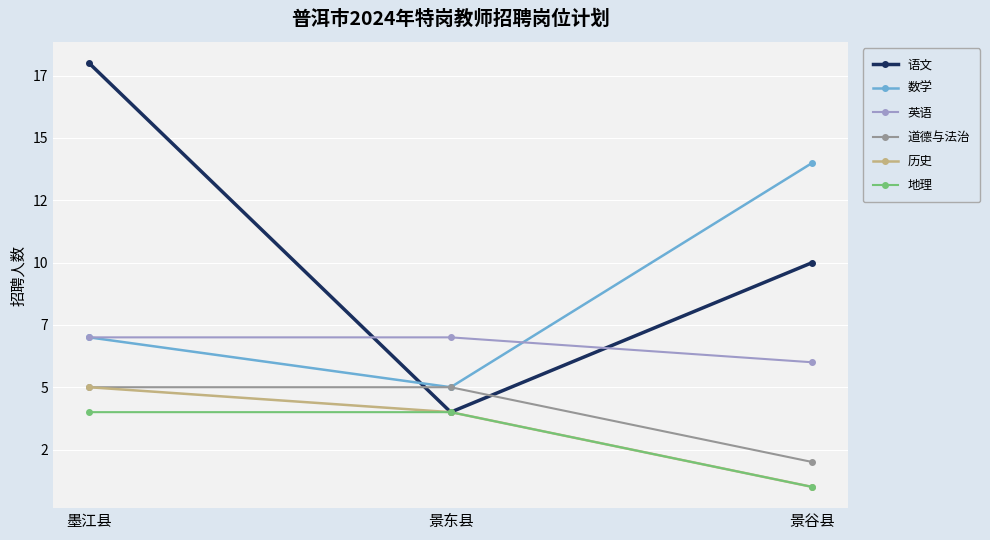

What is the sum of all 地理 values?

9